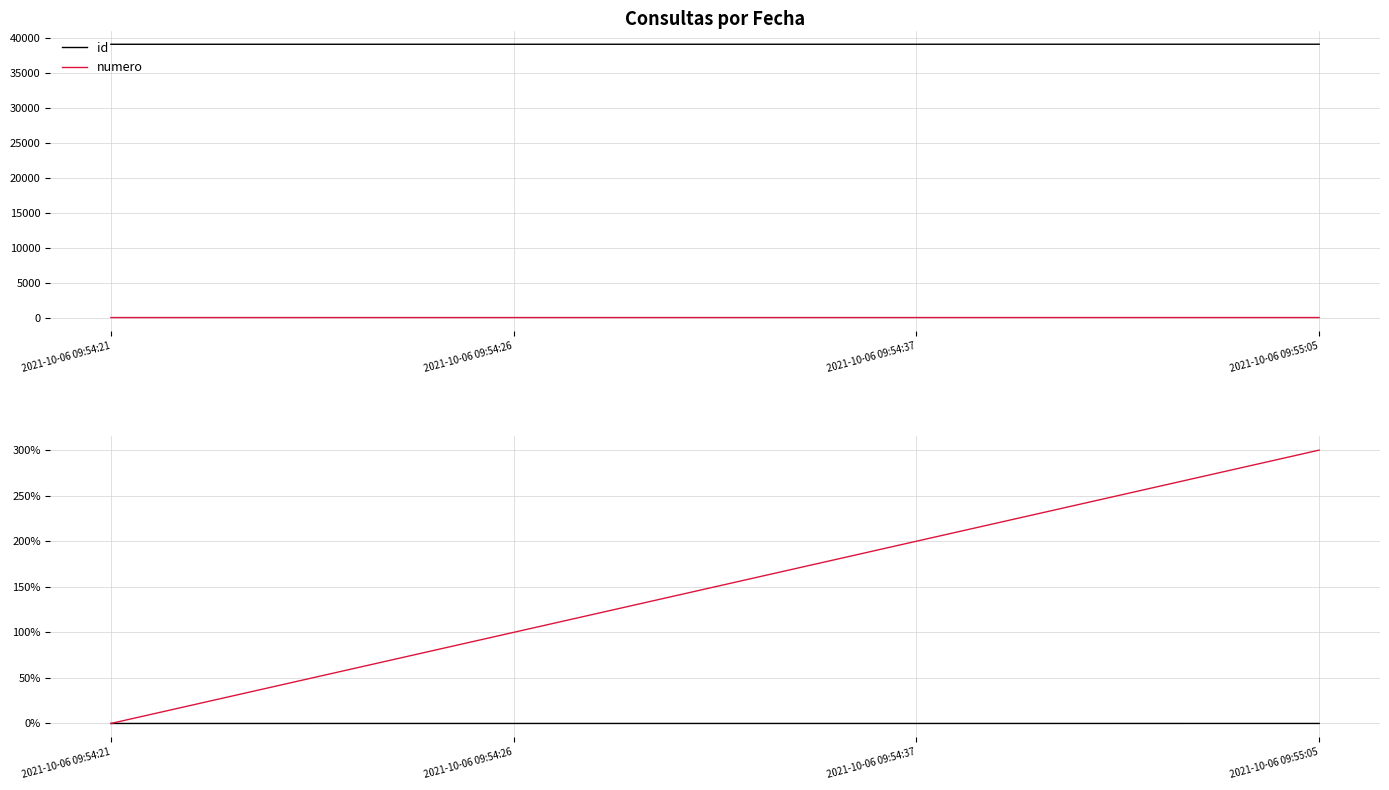

Reading right to left, extract all data points from this chart.

id: 0.0	0.0	0.0	0.0
numero: 3.0	2.0	1.0	0.0